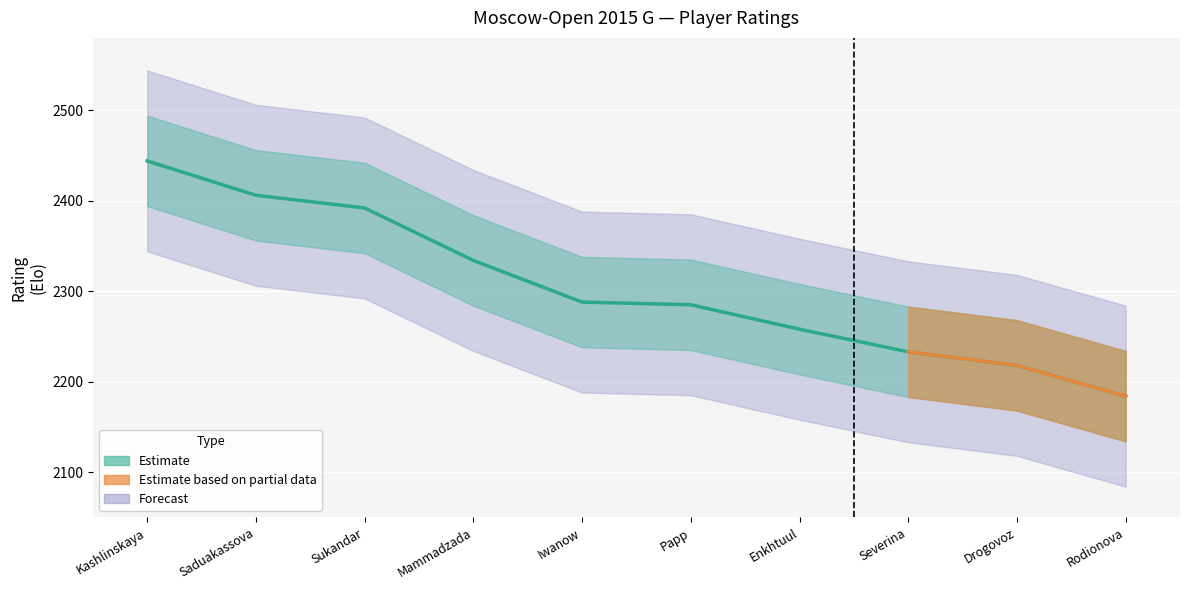

How many data points are less than 2288?

5